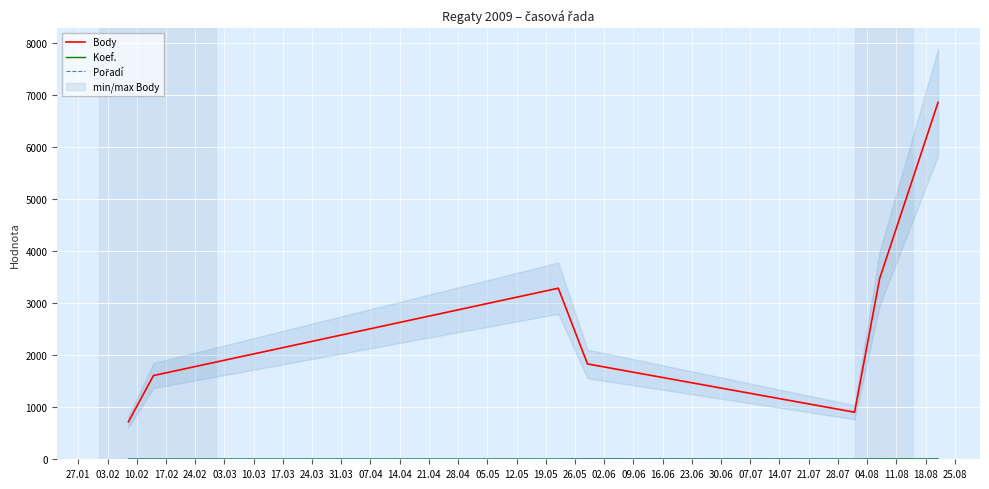

Where is the first local maximum for Pořadí?

17.02